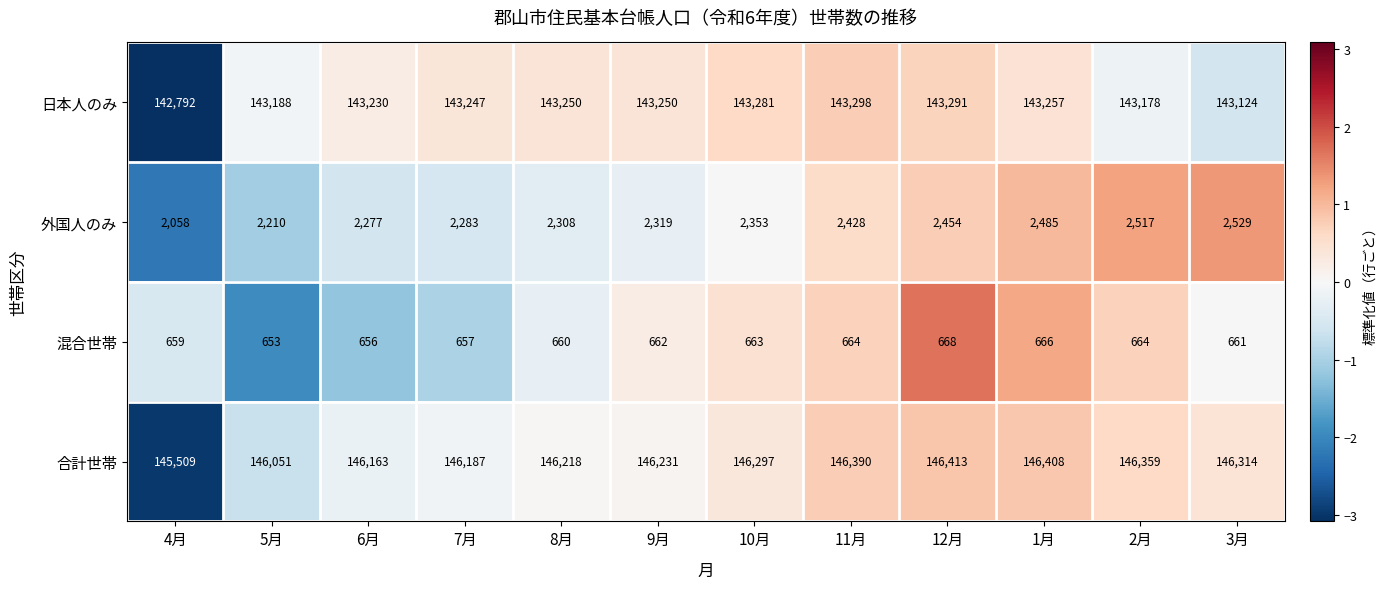

How many series are shown in this chart?

4